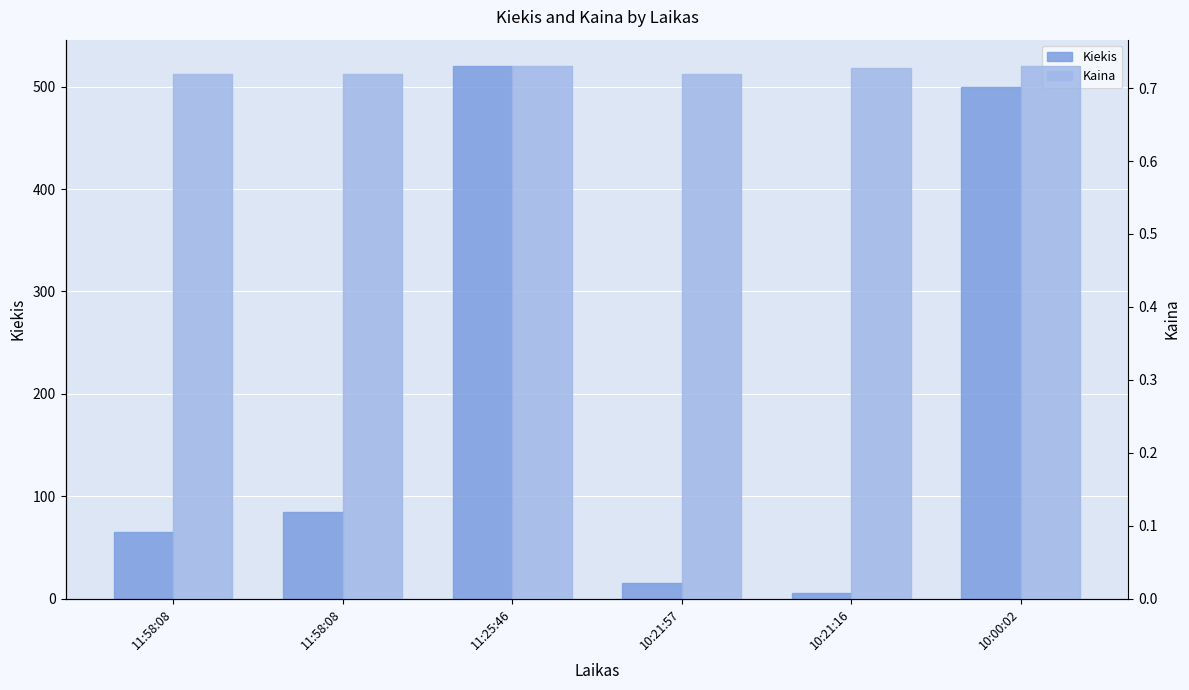

Reading right to left, list all the values displayed in this chart.

Kiekis: 500.0	5.0	15.0	520.0	85.0	65.0
Kaina: 0.7	0.7	0.7	0.7	0.7	0.7